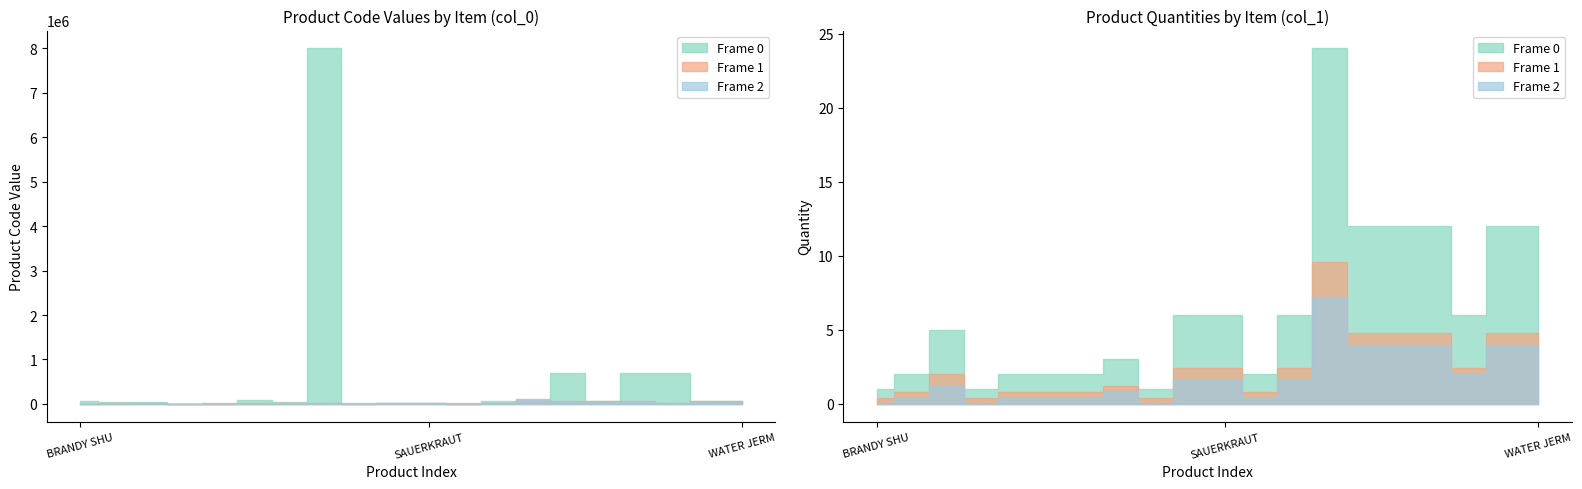

Does the chart have visible grid lines?

No